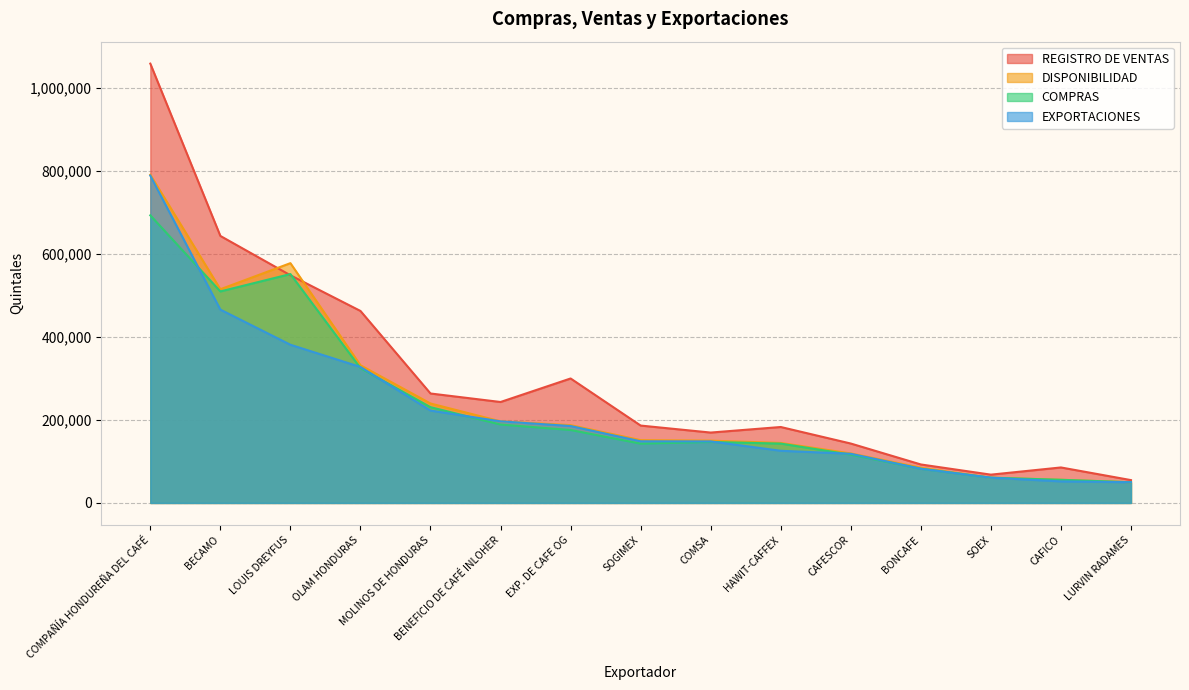

After their last crossing, which series has the higher values: REGISTRO DE VENTAS or DISPONIBILIDAD?

REGISTRO DE VENTAS